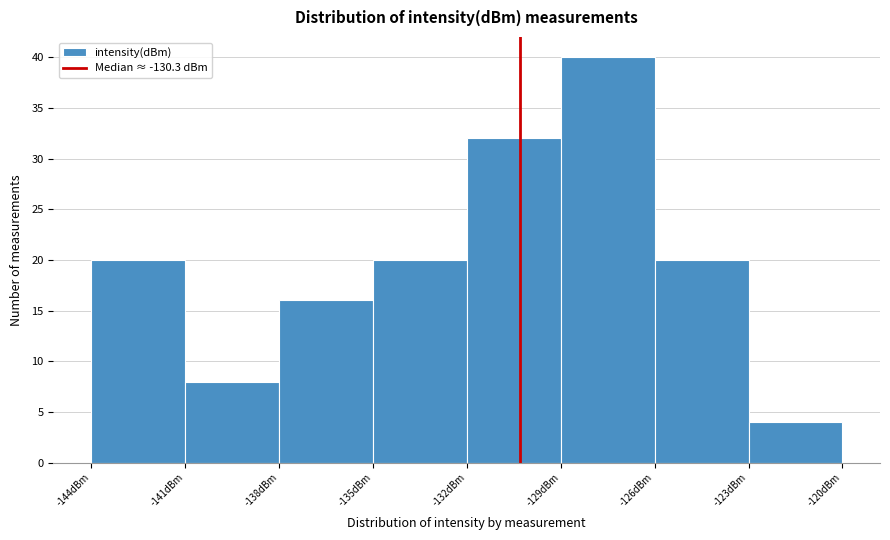

Reading left to right, list every bar in this chart as the range it spans on the x-axis followed by its height. The values are not printed on the chart, so give them approximately, as read against the axis.

-144 to -141: 20
-141 to -138: 8
-138 to -135: 16
-135 to -132: 20
-132 to -129: 32
-129 to -126: 40
-126 to -123: 20
-123 to -120: 4